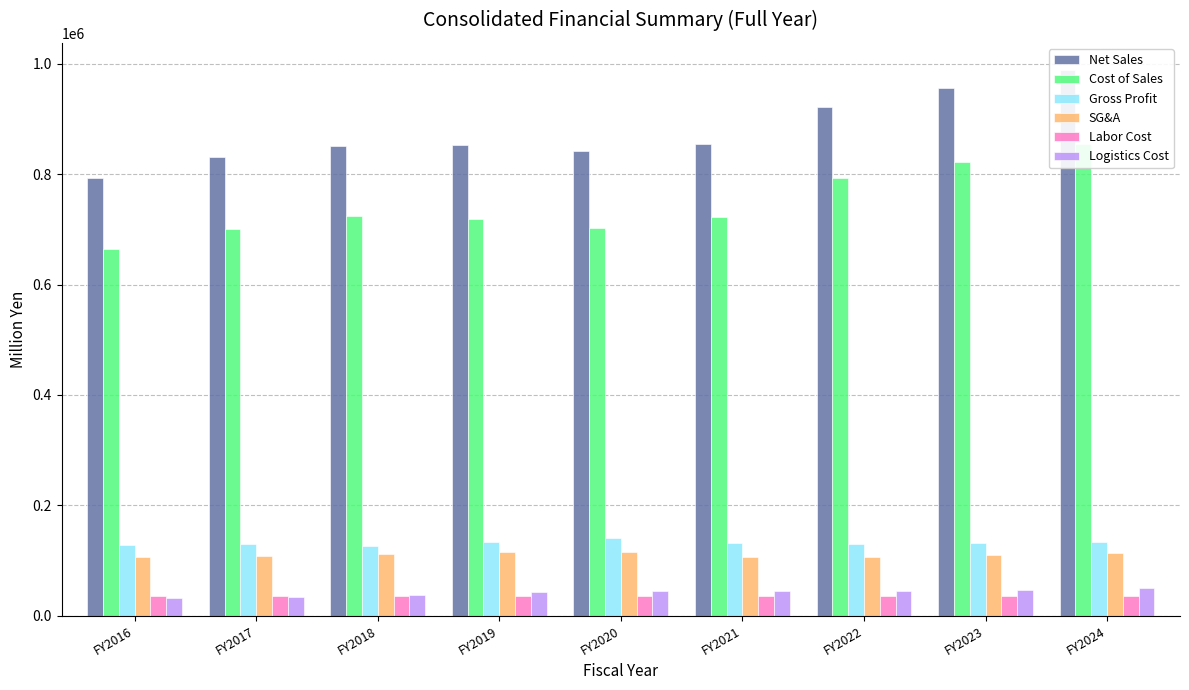

Reading left to right, transcribe all the data shown in this chart.

Net Sales: 792564	831865	850721	852450	842675	854374	922682	955580	988771
Cost of Sales: 664352	701215	723900	718902	702695	722470	792556	823025	855499
Gross Profit: 128212	130649	126821	133548	139979	131904	130126	132554	133272
SG&A: 106756	109087	112326	116281	115961	107292	107131	110218	113695
Labor Cost: 35943	36329	35515	35498	35839	35366	36108	36585	36340
Logistics Cost: 32214	34063	38415	42770	44436	44623	44603	47249	50359